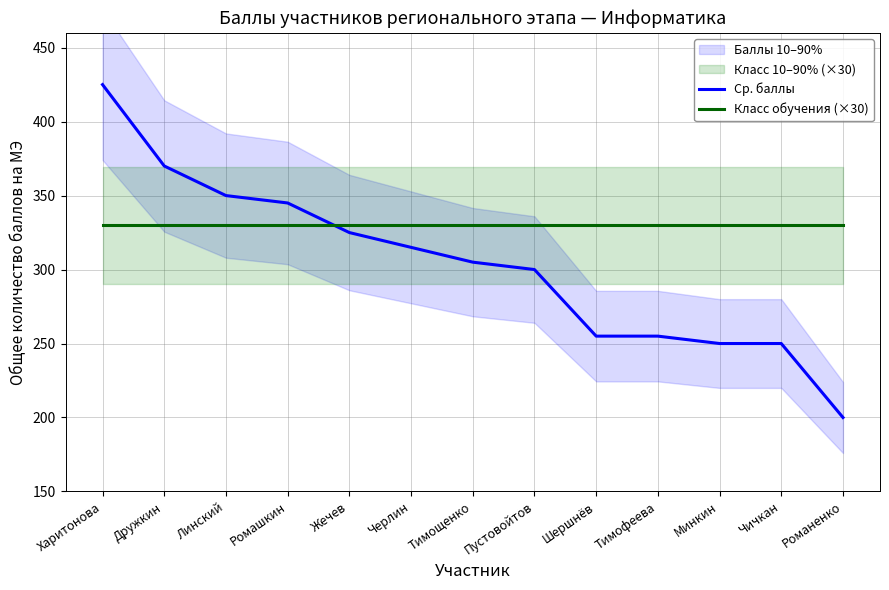

What is the label of the 13th point from the right?

Харитонова